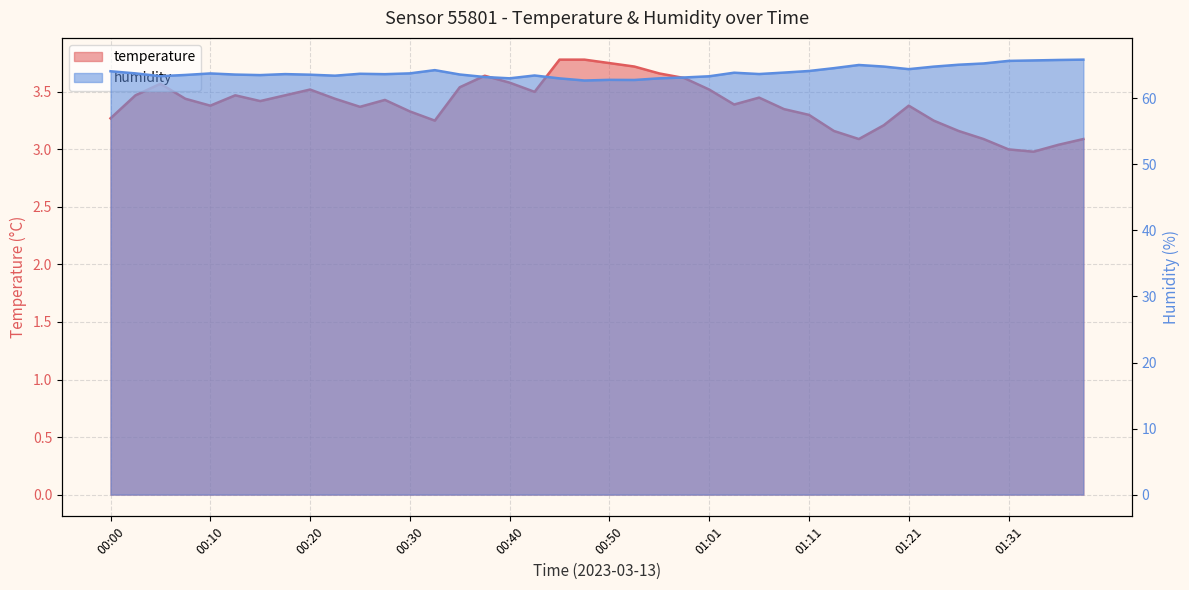

What are all the series names shown in the legend?

temperature, humidity